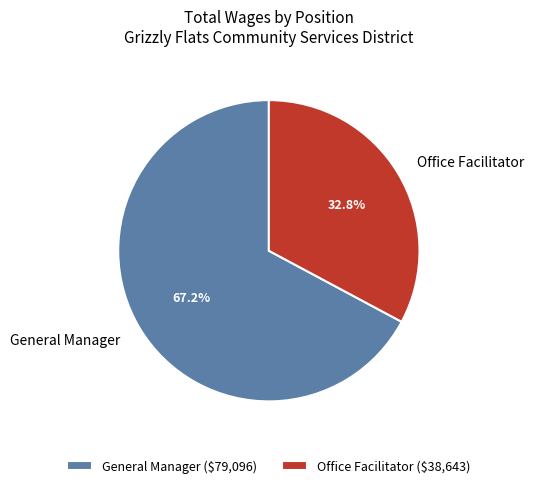

Is it true that Office Facilitator is 44% of the pie?

False